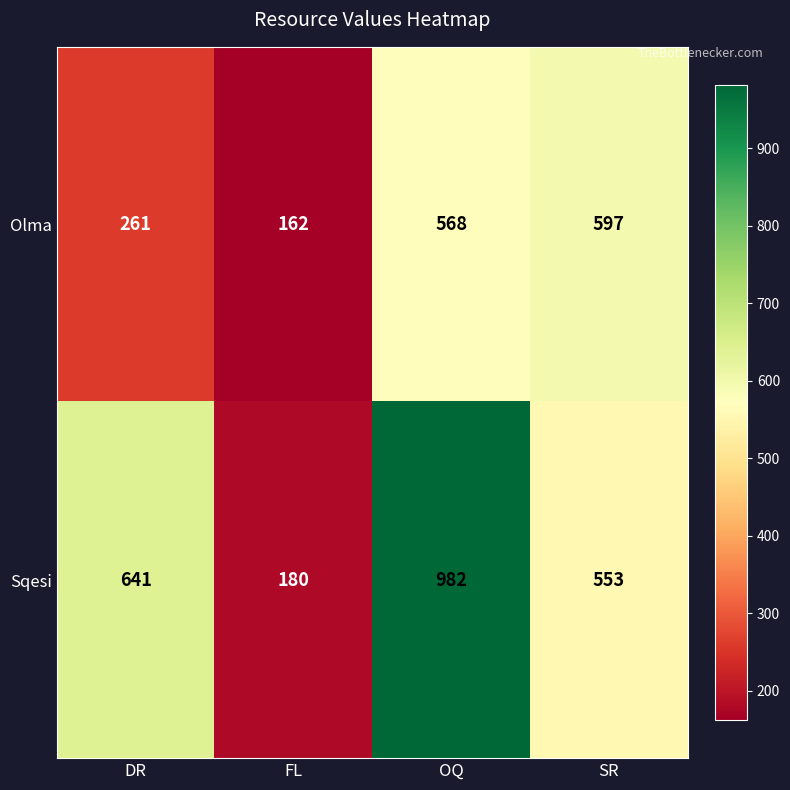

The Sqesi series shows 1560 at OQ. True or false?

False